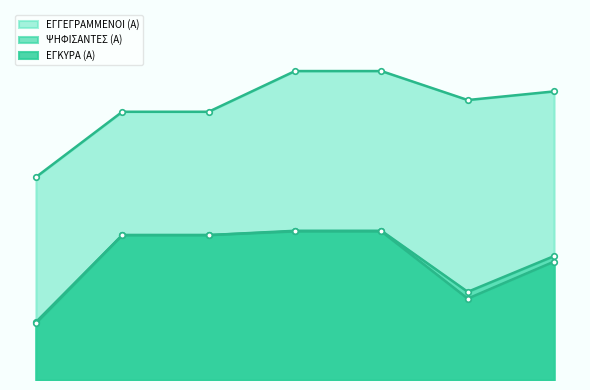

How many lines are shown in the chart?

3